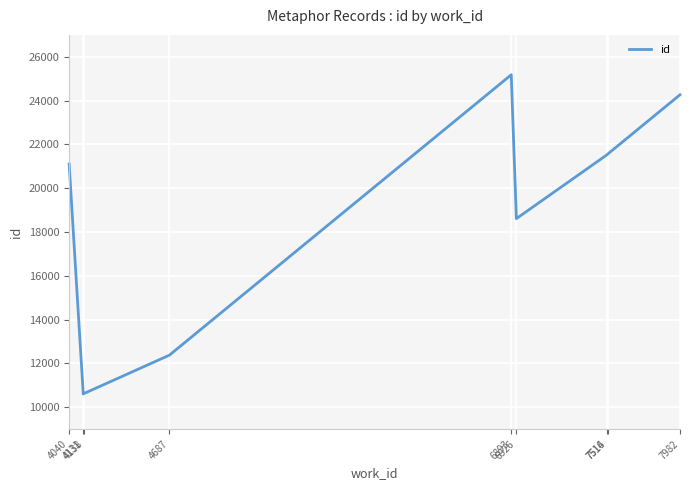

What is the value of the 5th point from the left?

25179